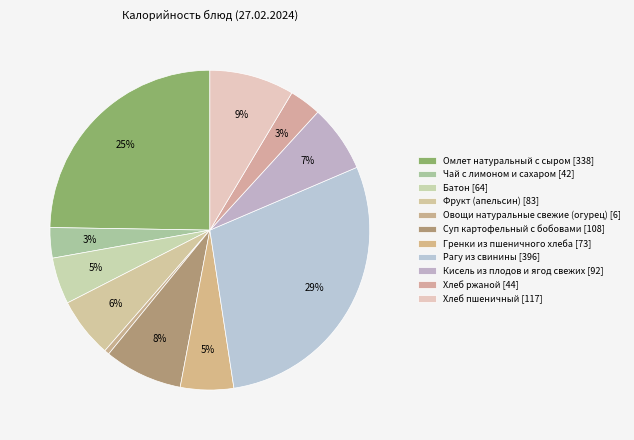

What is the change in value from Омлет натуральный с сыром to Чай с лимоном и сахаром?

-296.4